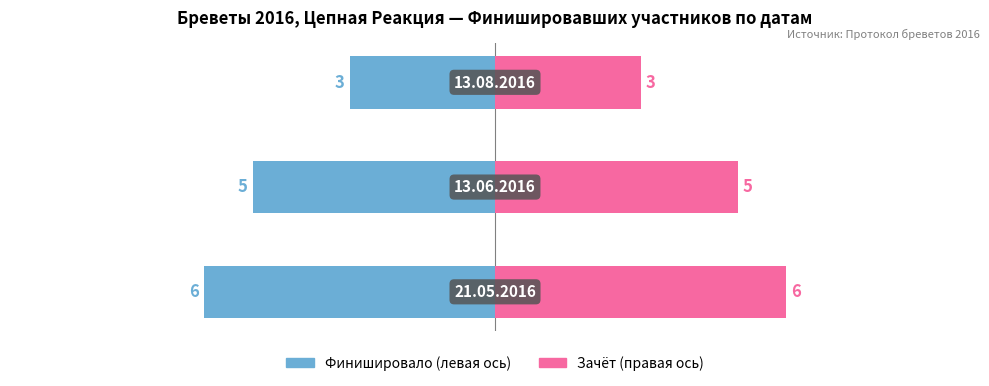

What is the difference between the maximum and minimum values in the Финишировало (ед.) series?

3